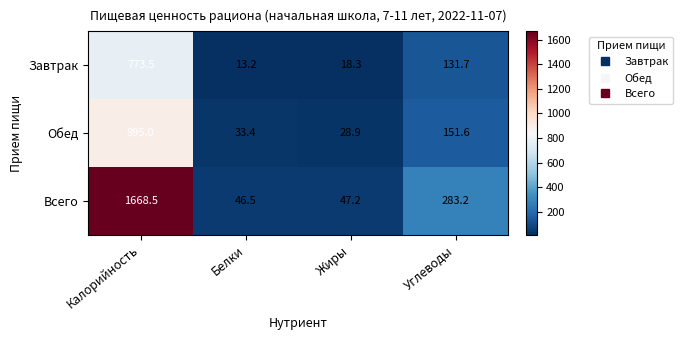

Which series has the largest total across all categories?

Всего